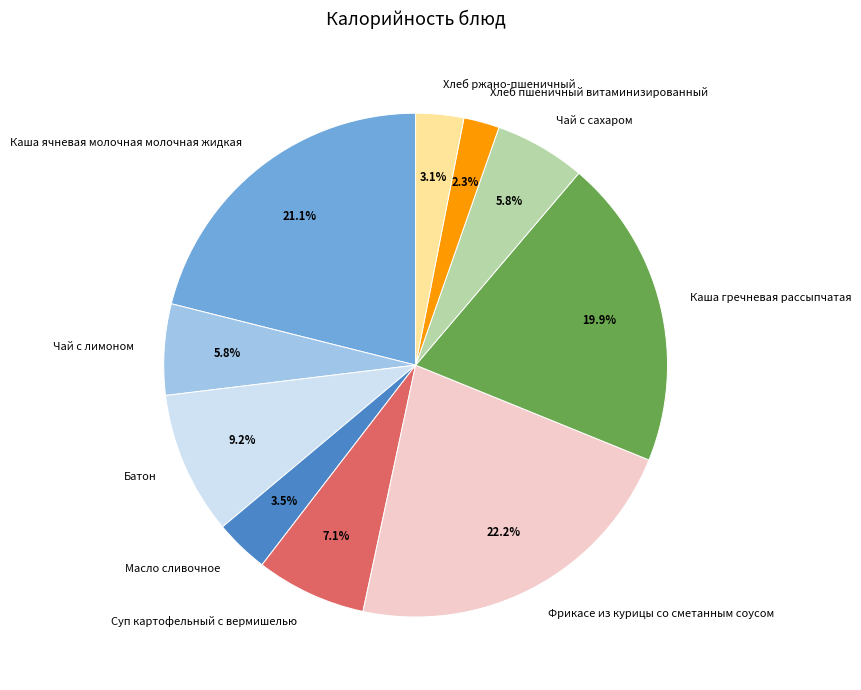

Is it true that Чай с сахаром is 1% of the pie?

False